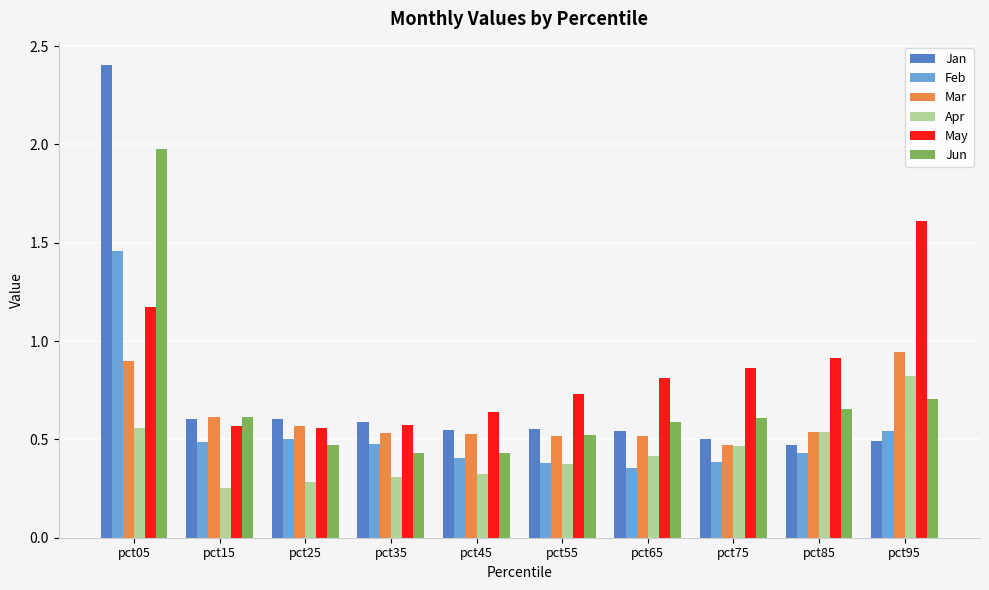

List the series in order of their peak value, highest first.

Jan, Jun, May, Feb, Mar, Apr